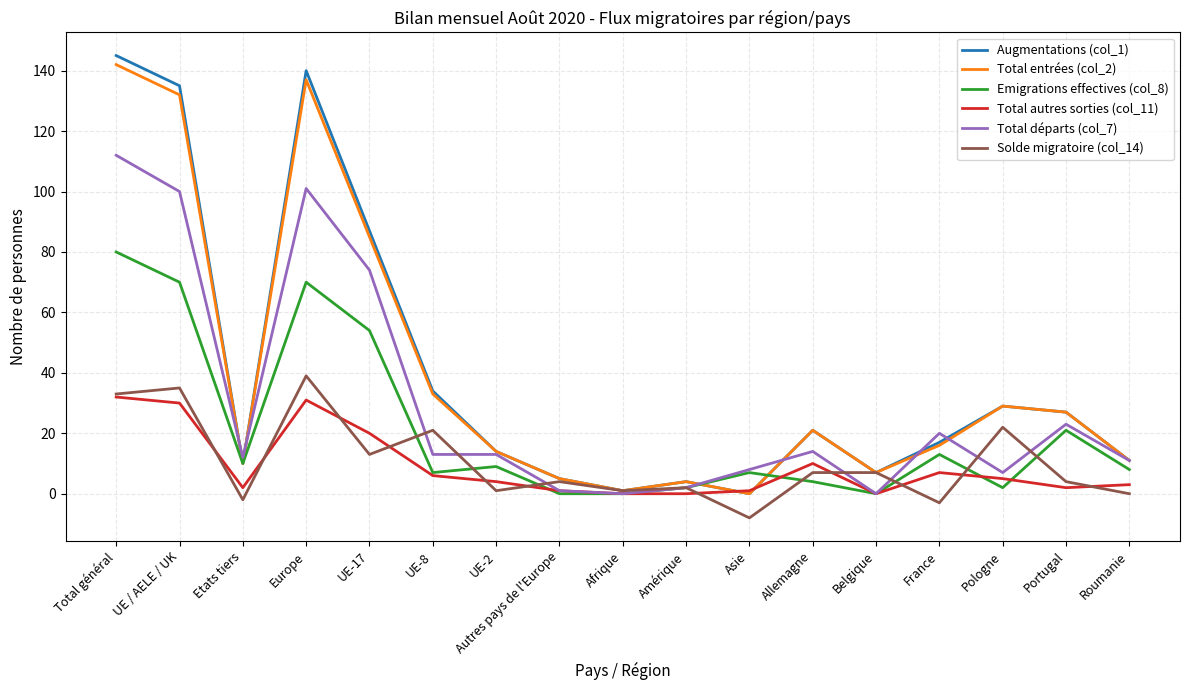

Read the Total autres sorties (col_11) value at Portugal.

2